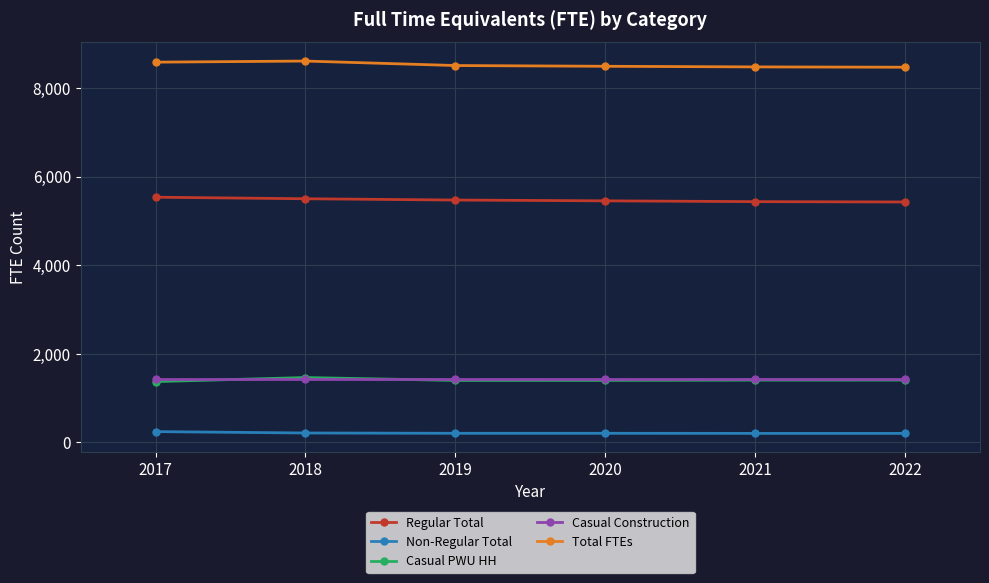

True or false: Casual Construction and Non-Regular Total intersect in this chart.

False